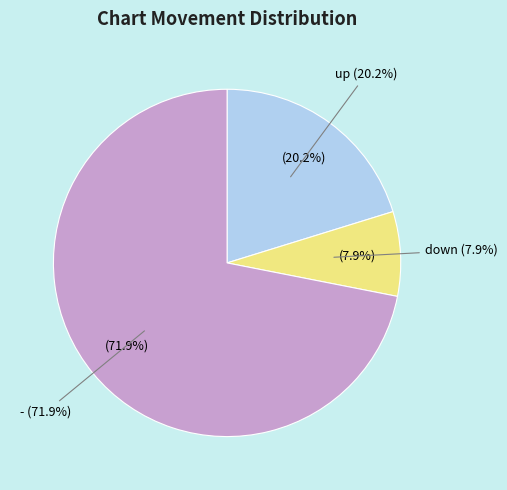

True or false: down accounts for 1% of the total.

False